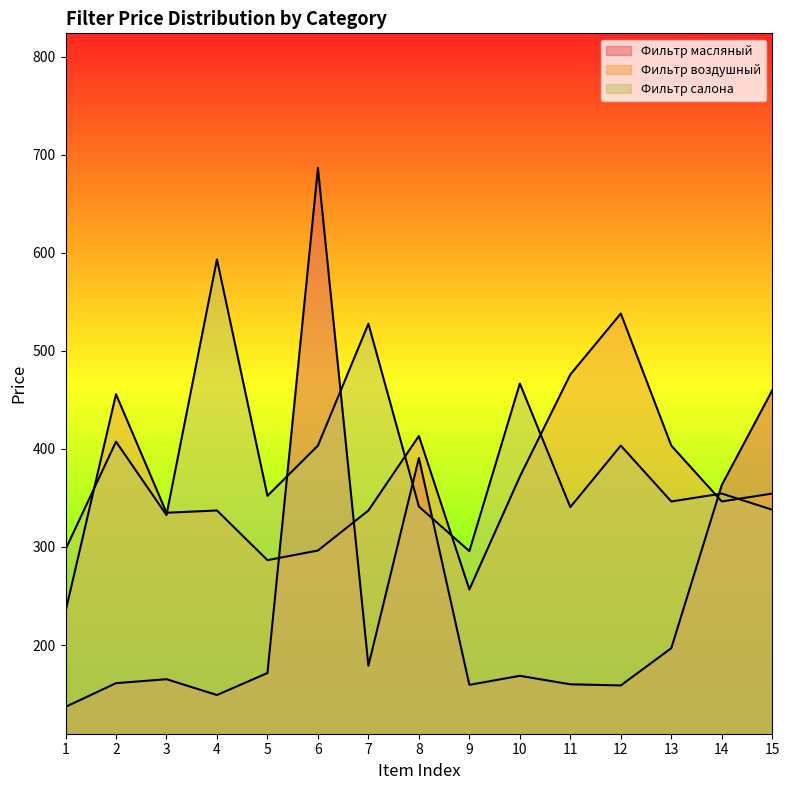

Reading left to right, what are all the values shown in this chart?

Фильтр масляный: 137.0	161.1	165.2	149.0	171.5	686.5	179.0	390.7	159.4	168.6	160.0	158.8	196.8	363.1	459.8
Фильтр воздушный: 234.2	455.8	334.9	337.2	286.6	296.4	337.2	413.2	256.6	371.8	475.9	538.1	403.4	346.4	354.5
Фильтр салона: 297.5	407.4	332.6	593.3	352.2	403.4	527.7	341.2	295.8	466.7	340.7	403.4	346.4	354.5	338.0